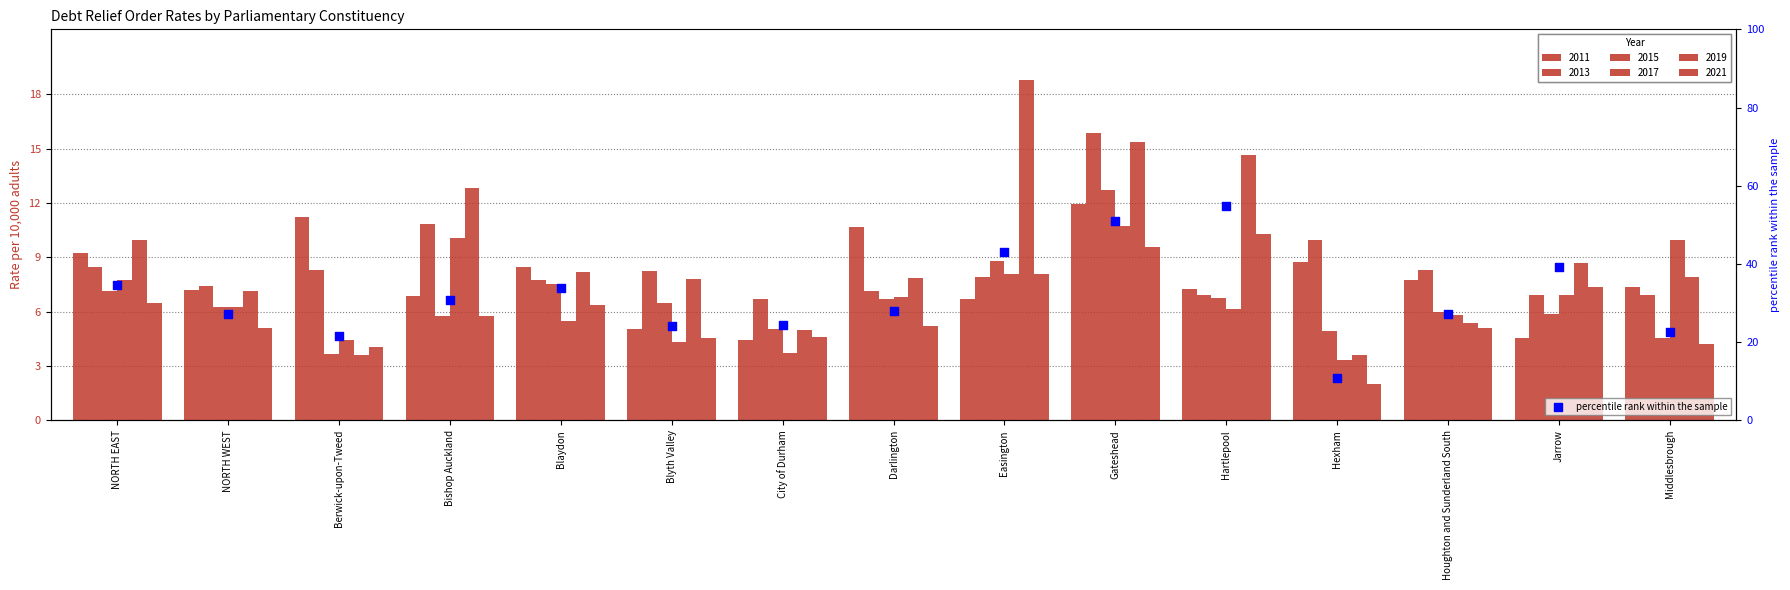

Between Blaydon and Berwick-upon-Tweed, which is larger?

Blaydon